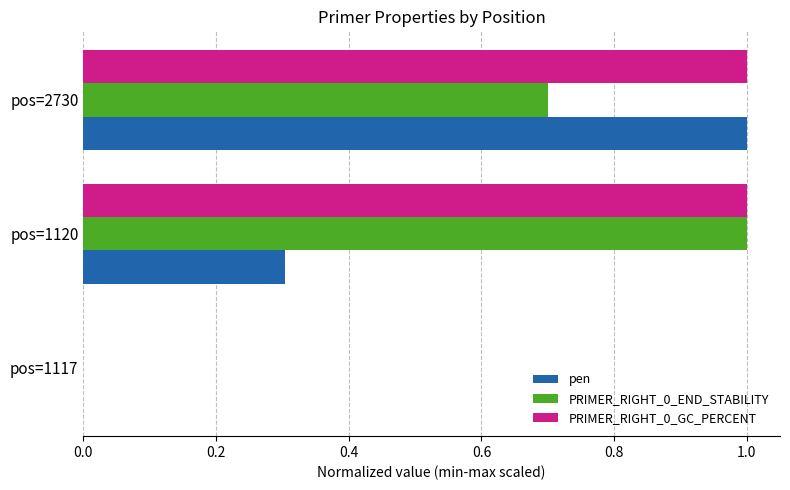

Count the pen values in the range 0 to 1.

3